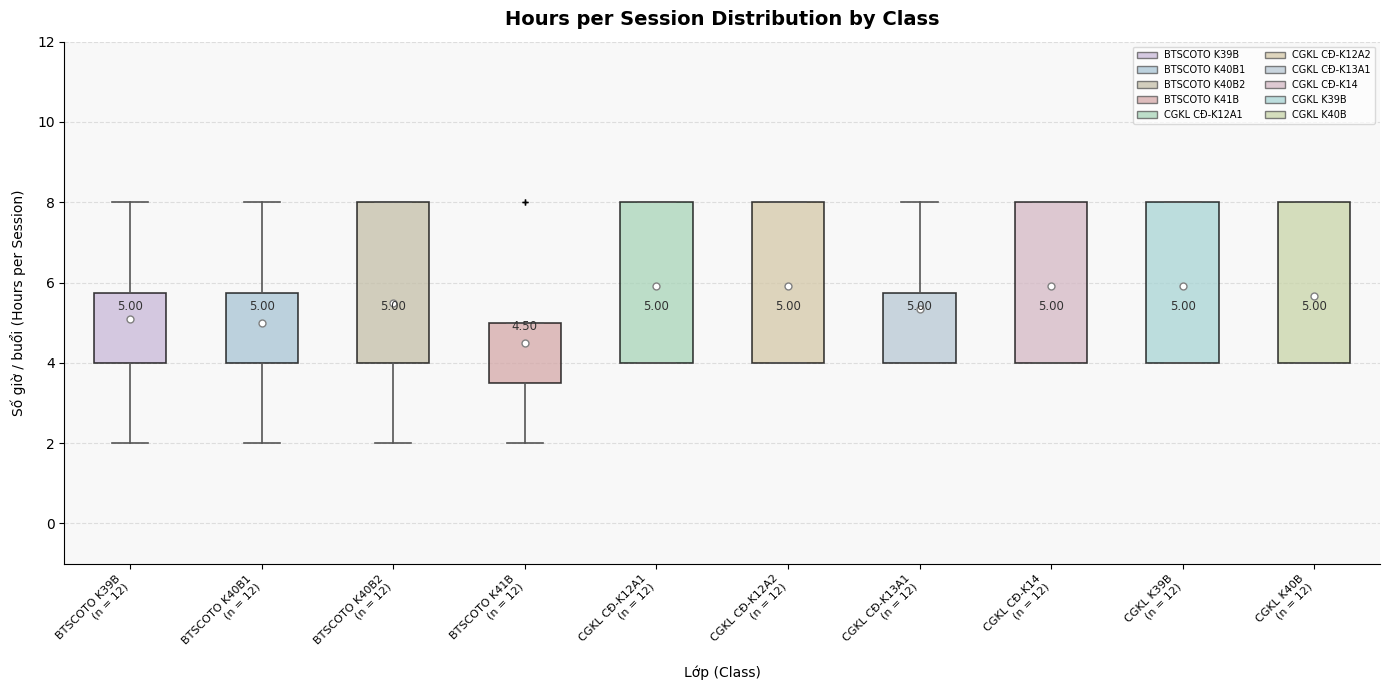

Which box has the lowest median line?

BTSCOTO K41B (n = 12)